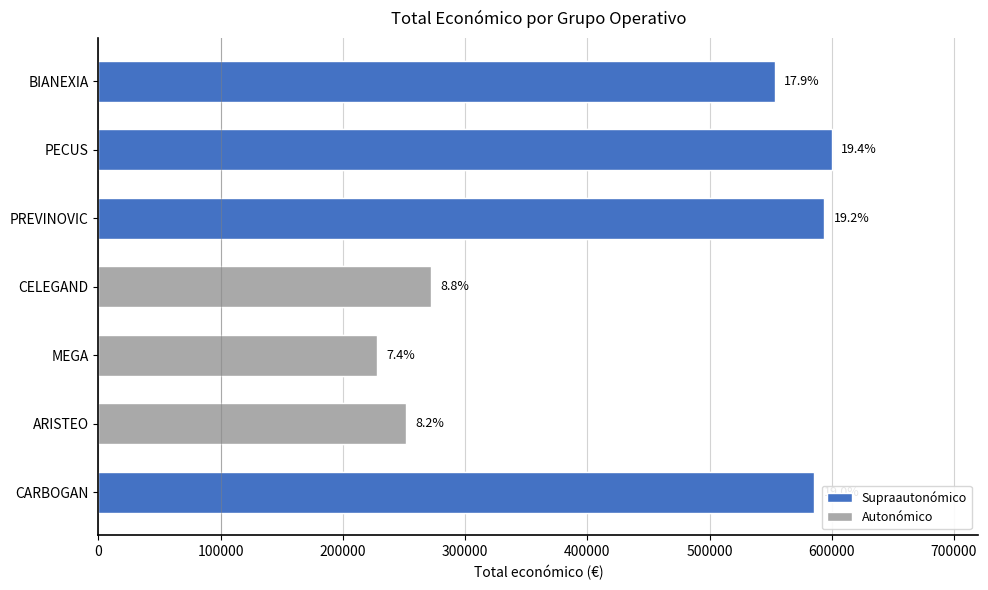

What is the label of the 7th bar from the left?

BIANEXIA